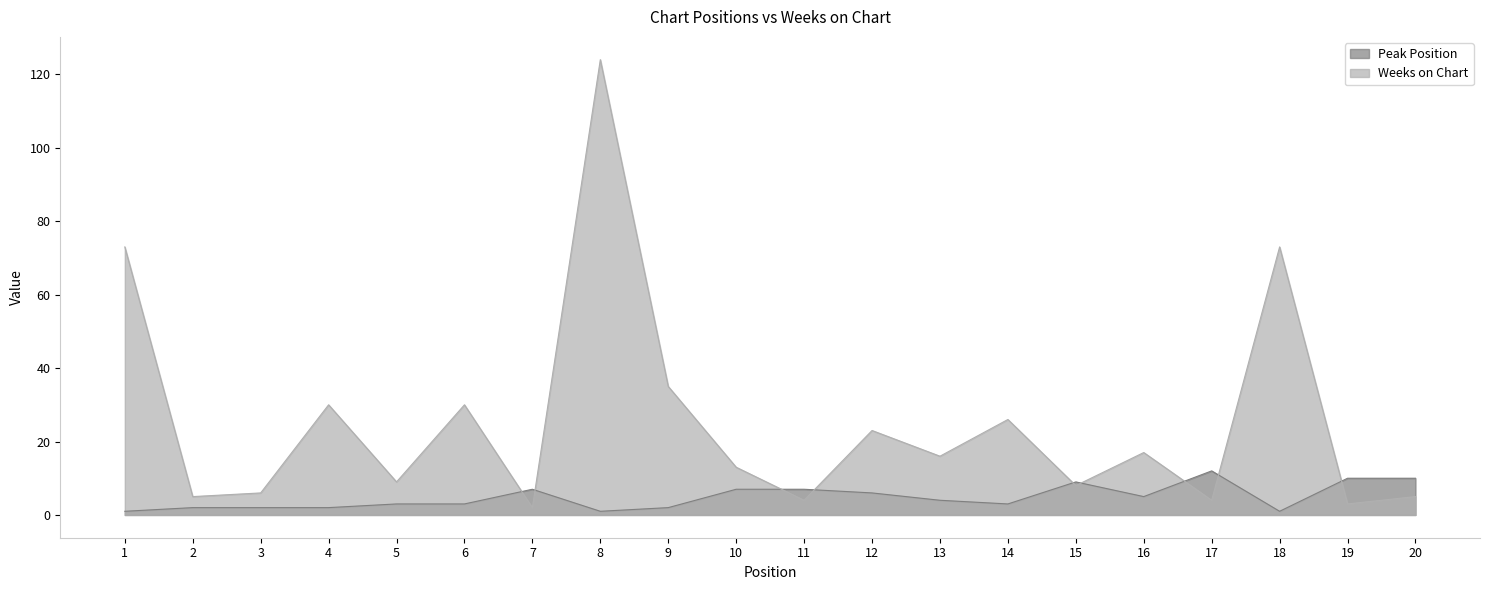

Which label corresponds to the largest value in the chart?

8